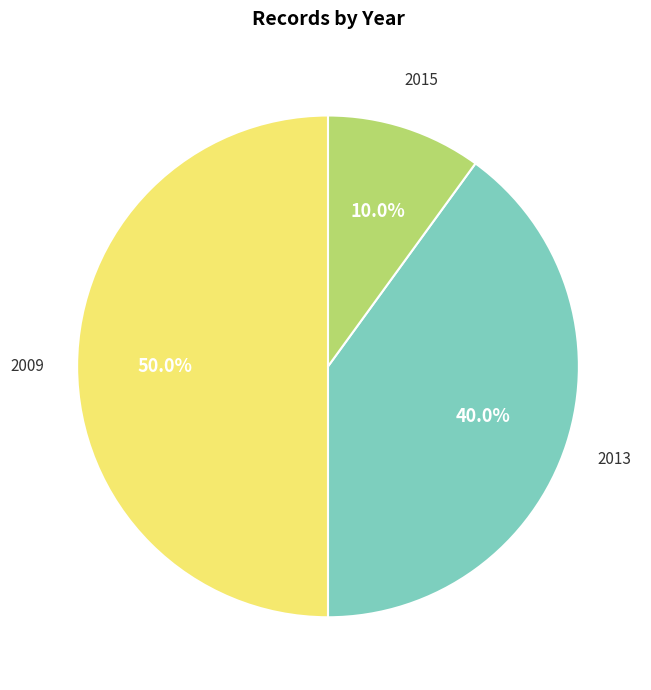

Is 2013 the majority of the pie?

No